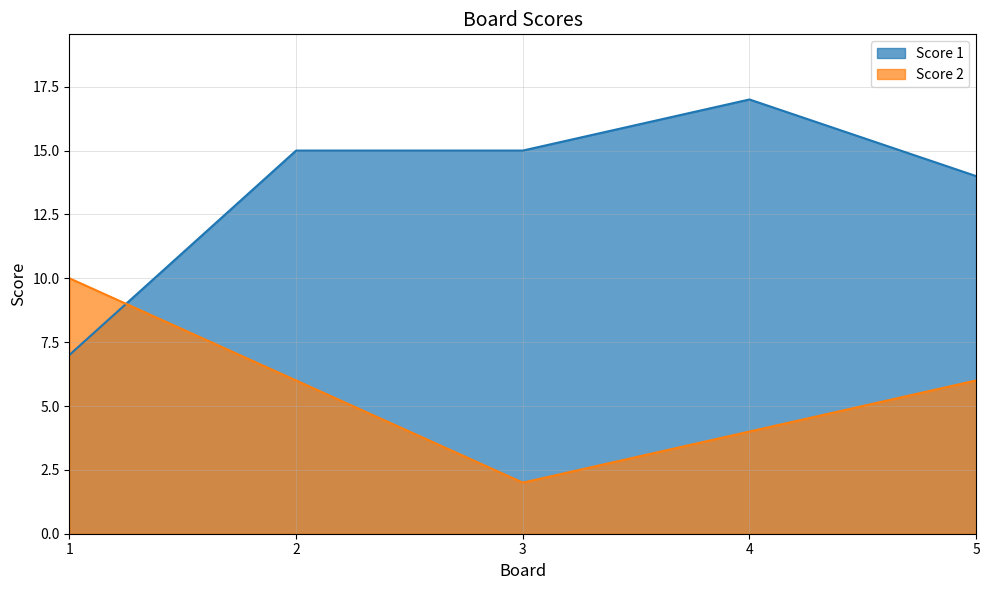

The value of Score 1 at 2 is 15. True or false?

True